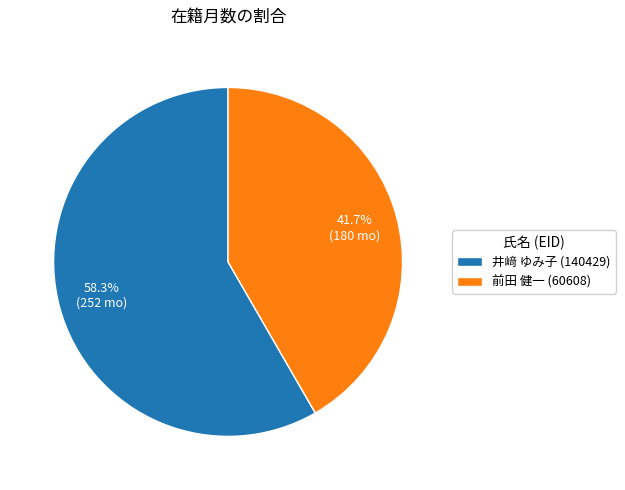

Rank the categories by value from highest to lowest.

井﨑 ゆみ子 (140429), 前田 健一 (60608)